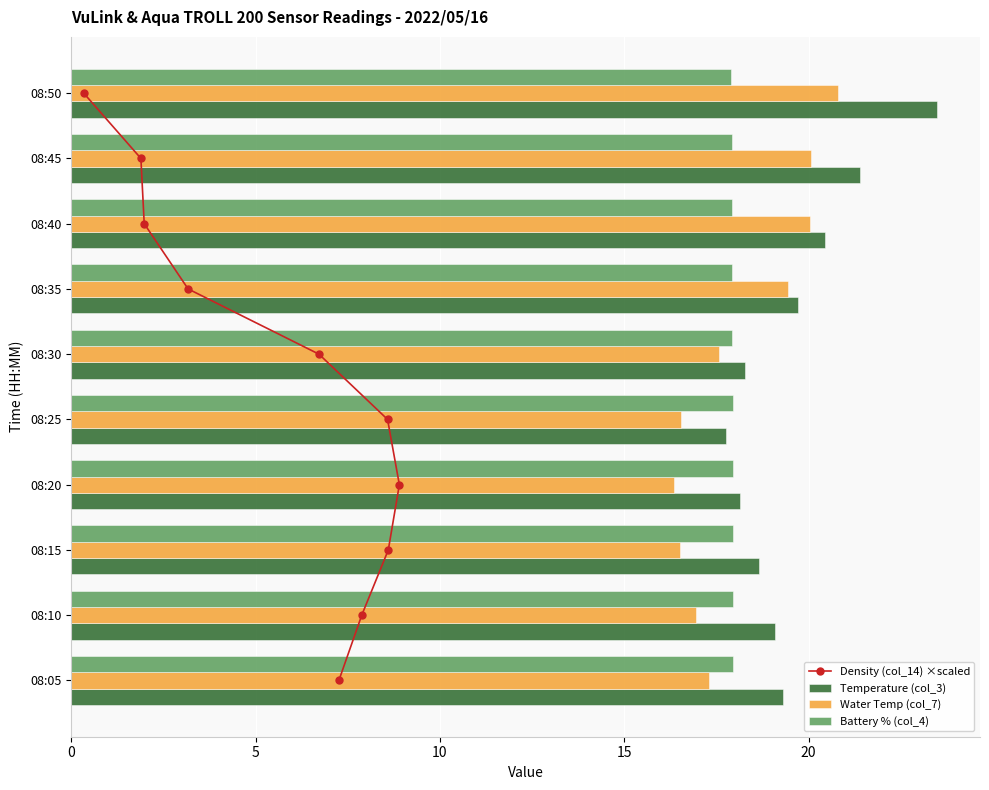

Is the value of Battery % (col_4) at 08:05 greater than the value of Water Temp (col_7) at 08:25?

Yes